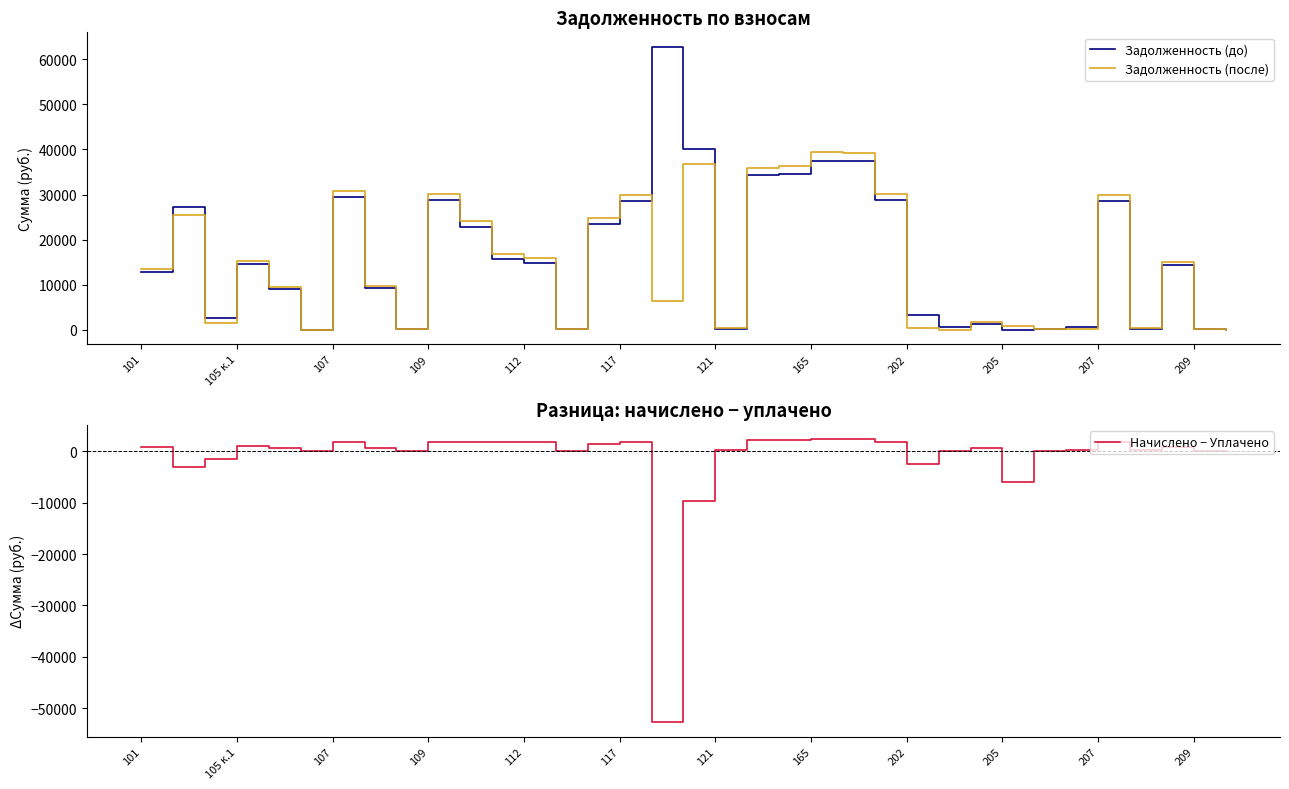

Which label corresponds to the largest value in the chart?

16